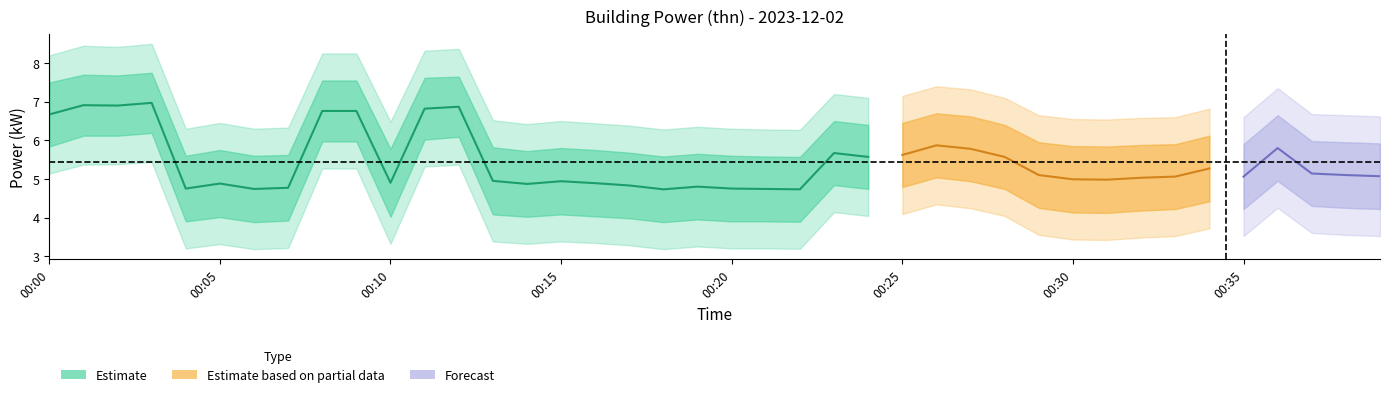

Which has a higher value, 00:00 or 00:37?

00:00